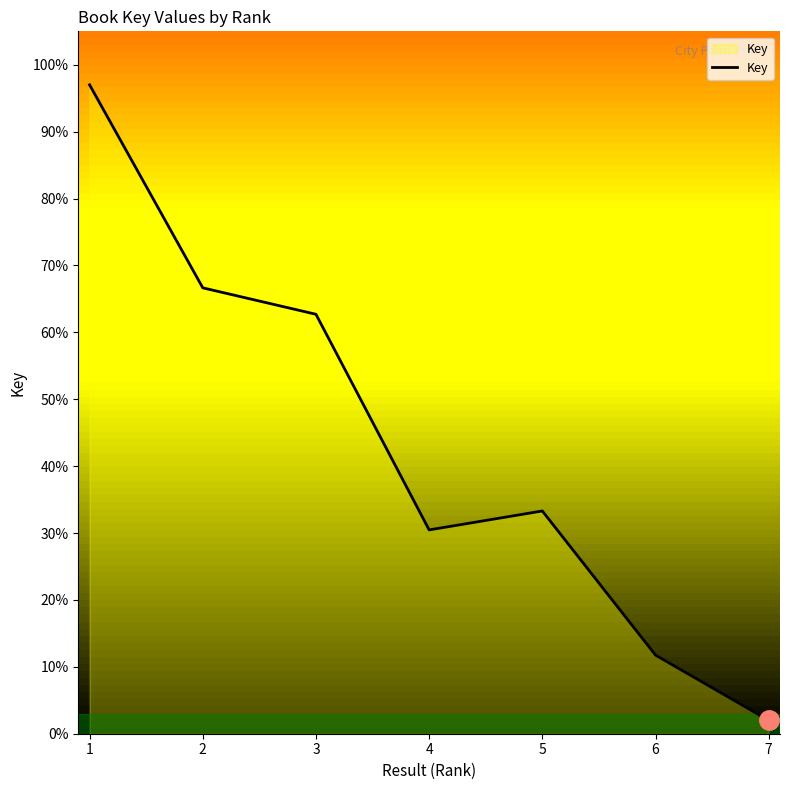

Where is the first local minimum?

4